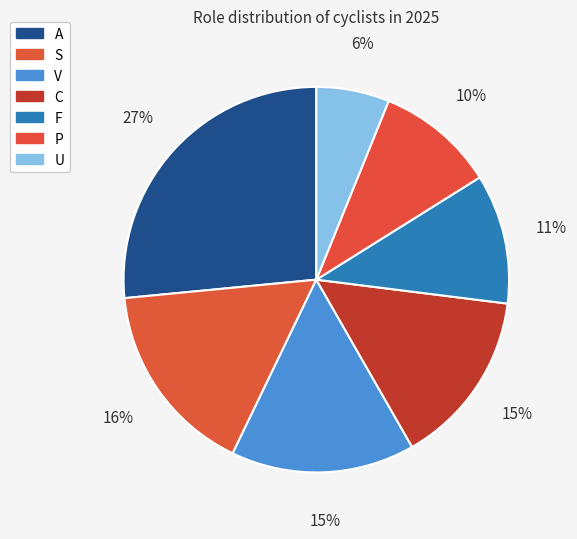

Which category has the smallest portion of the pie?

U